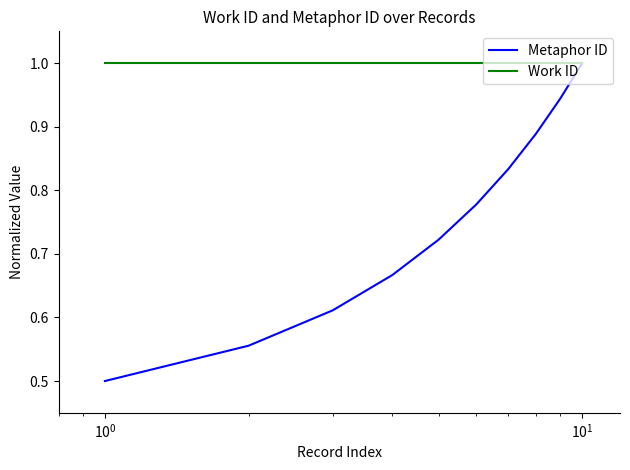

Which series has the widest spread of values?

Metaphor ID